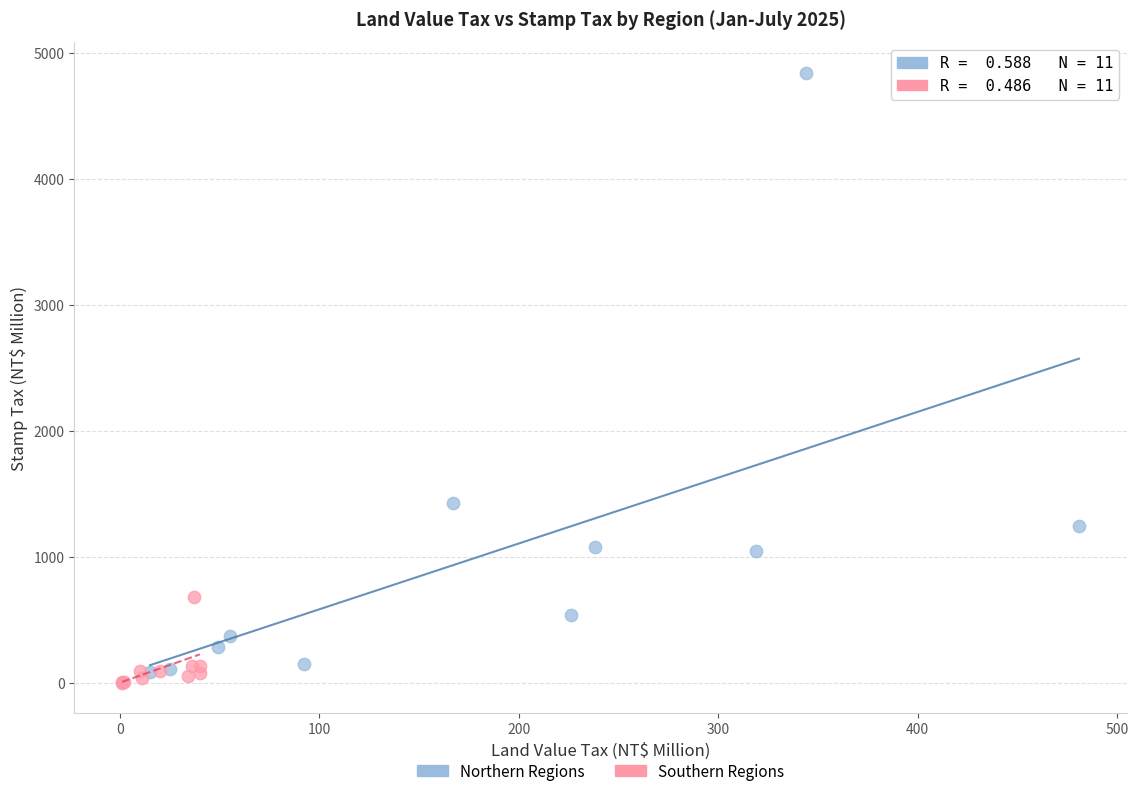

Which series has the largest Y range (max minus min)?

Northern Regions